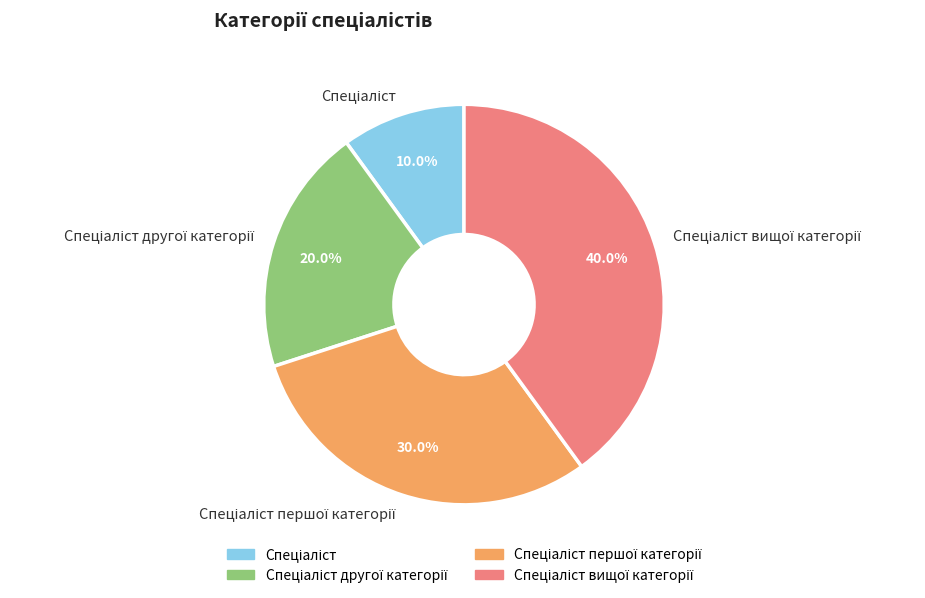

Does any single category account for the majority?

No